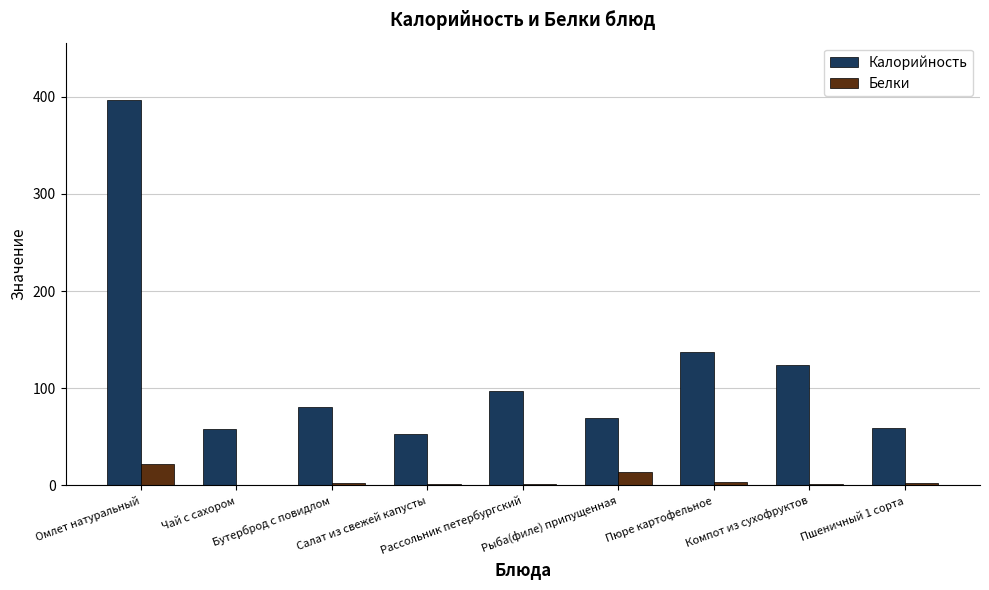

What is the highest value of the Калорийность series?

396.4